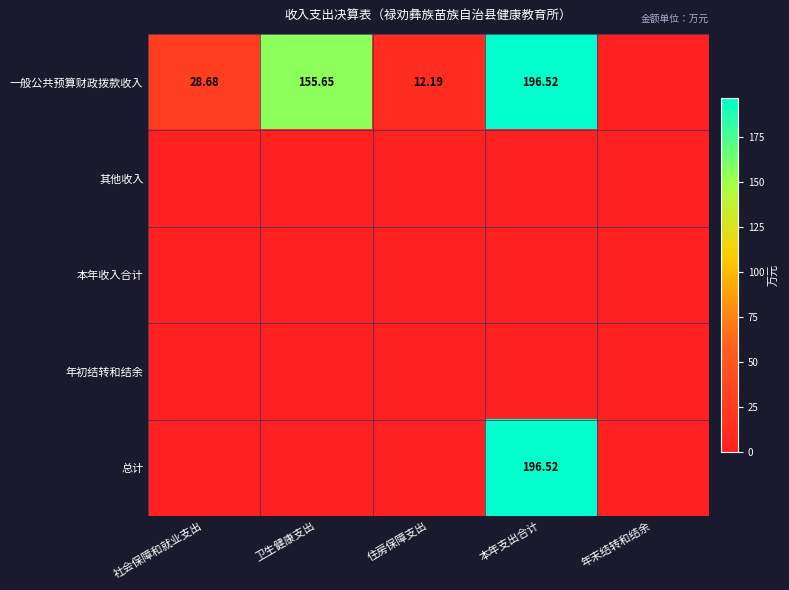

What is the total value across all series at 社会保障和就业支出?

28.7